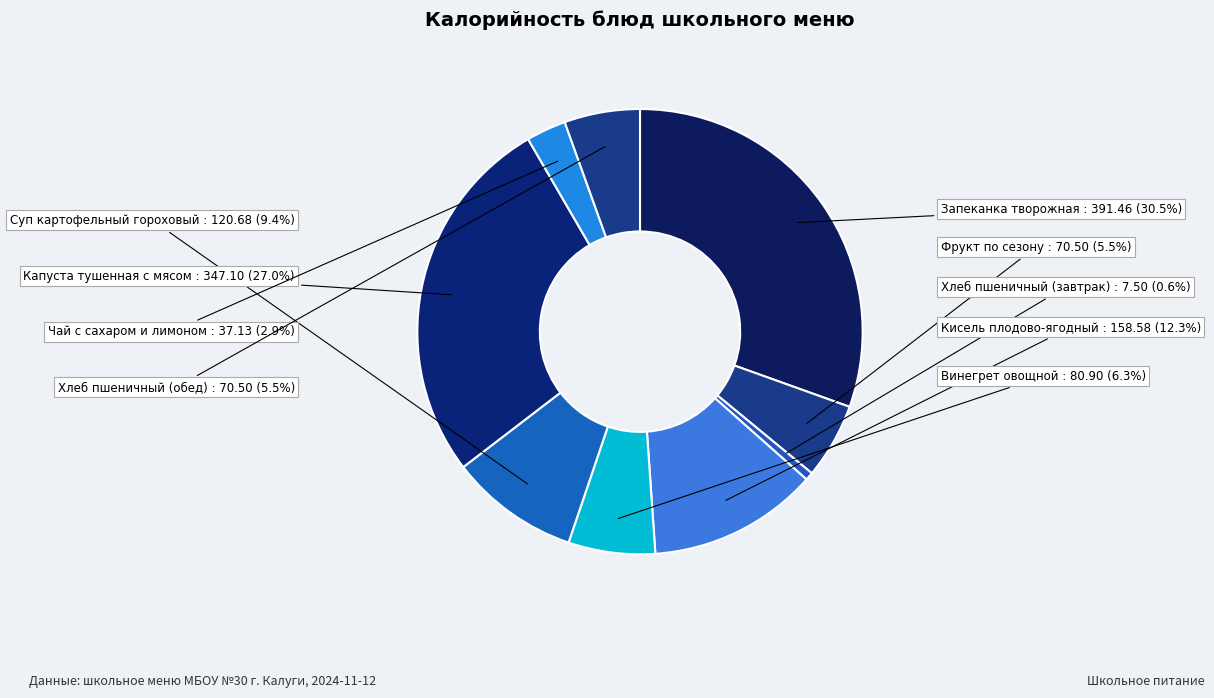

True or false: Хлеб пшеничный (завтрак) accounts for 1% of the total.

True